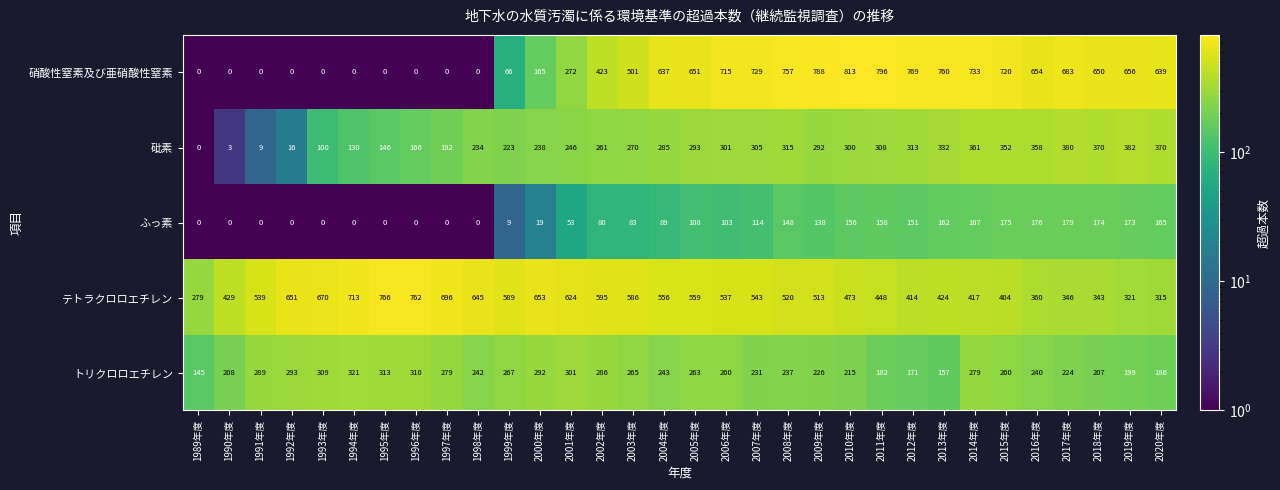

Where does the トリクロロエチレン series first go above 260?

1991年度